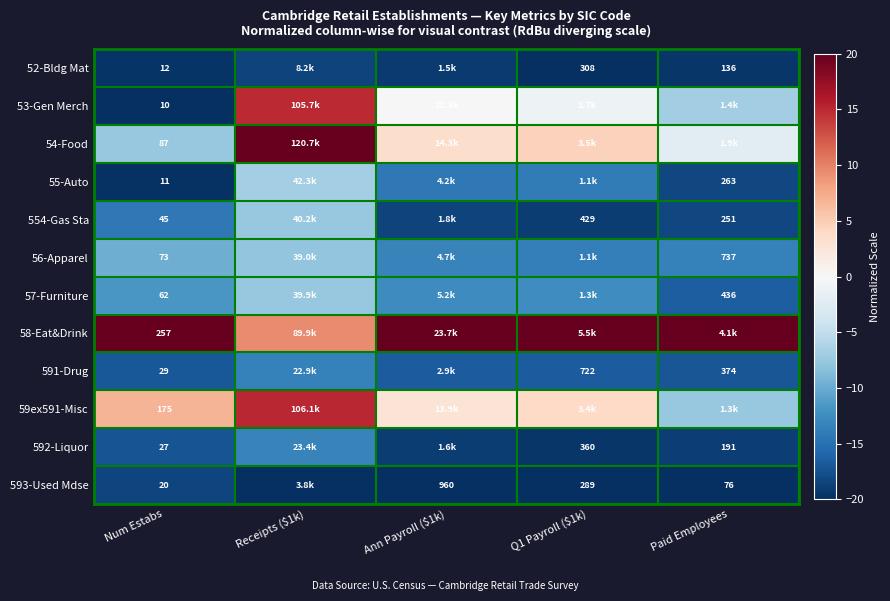

List the labels in order of 554-Gas Sta value, smallest first.

Q1 Payroll ($1k), Ann Payroll ($1k), Paid Employees, Num Estabs, Receipts ($1k)